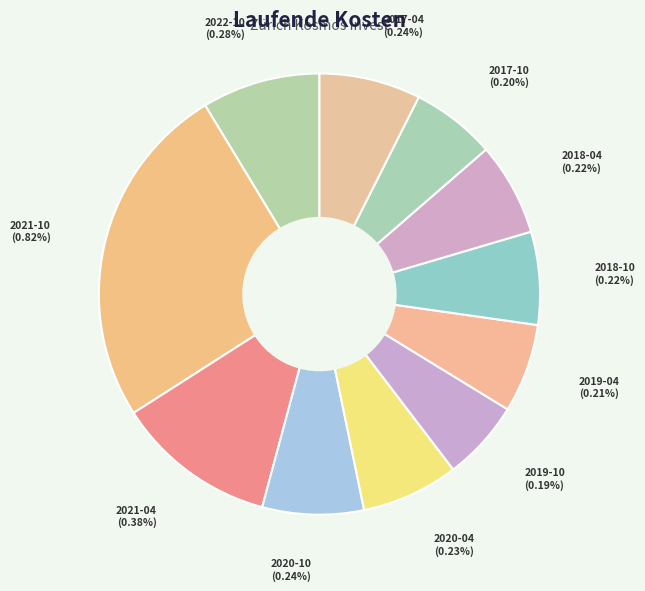

What percentage is the 2018-04-30 slice, to the nearest percent?

7%